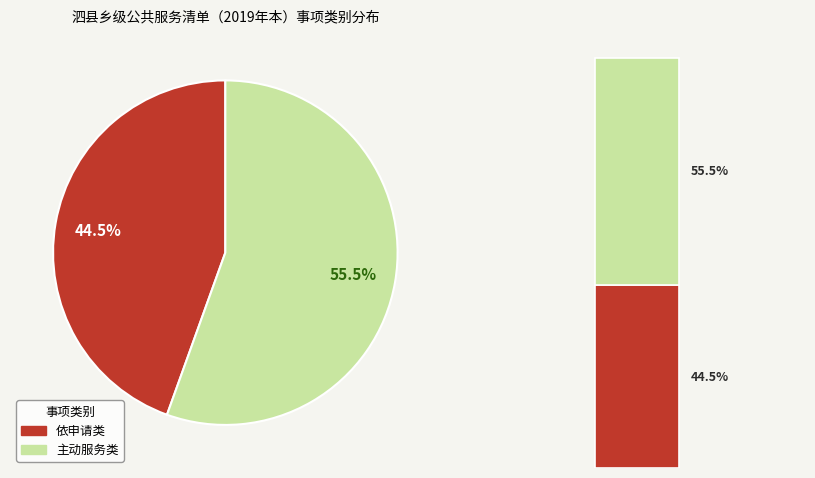

Does 依申请类 account for over 50% of the chart?

No